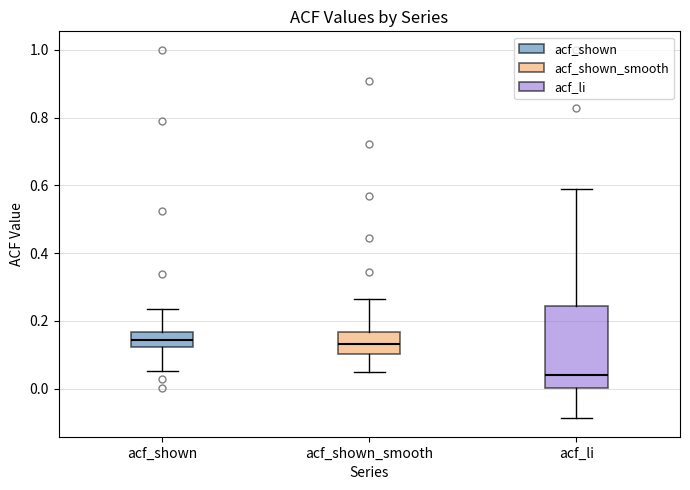

Where does the lower whisker of the box for acf_shown_smooth end on the y-axis? The values are not printed on the chart, so give them approximately, as read against the axis.

0.06